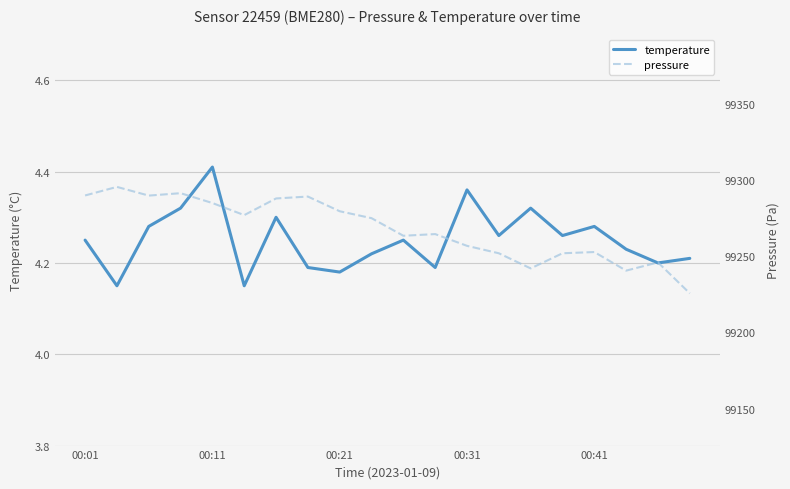

What is the difference between the maximum and minimum values in the temperature series?

0.3